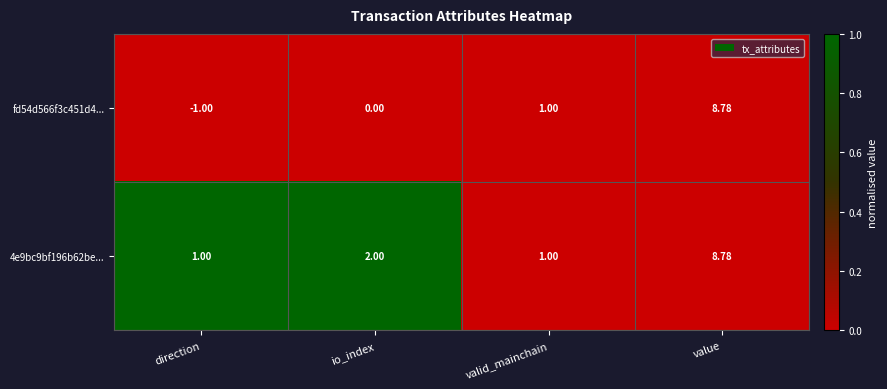

Where is fd54d566f3c451d4... nearest to the value 3?

valid_mainchain